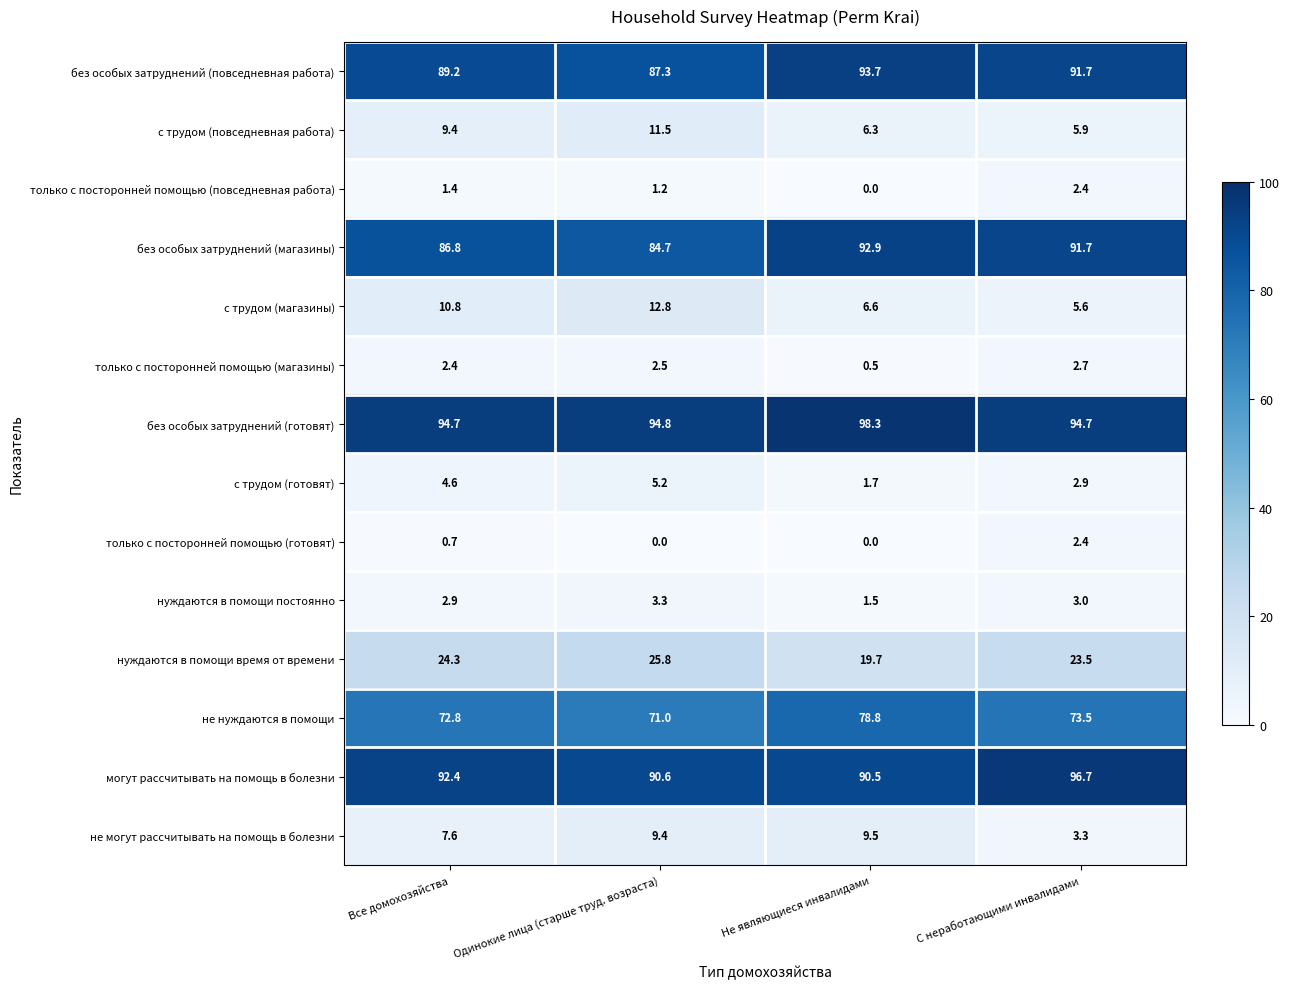

What is the difference between the не могут рассчитывать на помощь в болезни values at С неработающими инвалидами and Одинокие лица (старше труд. возраста)?

6.1